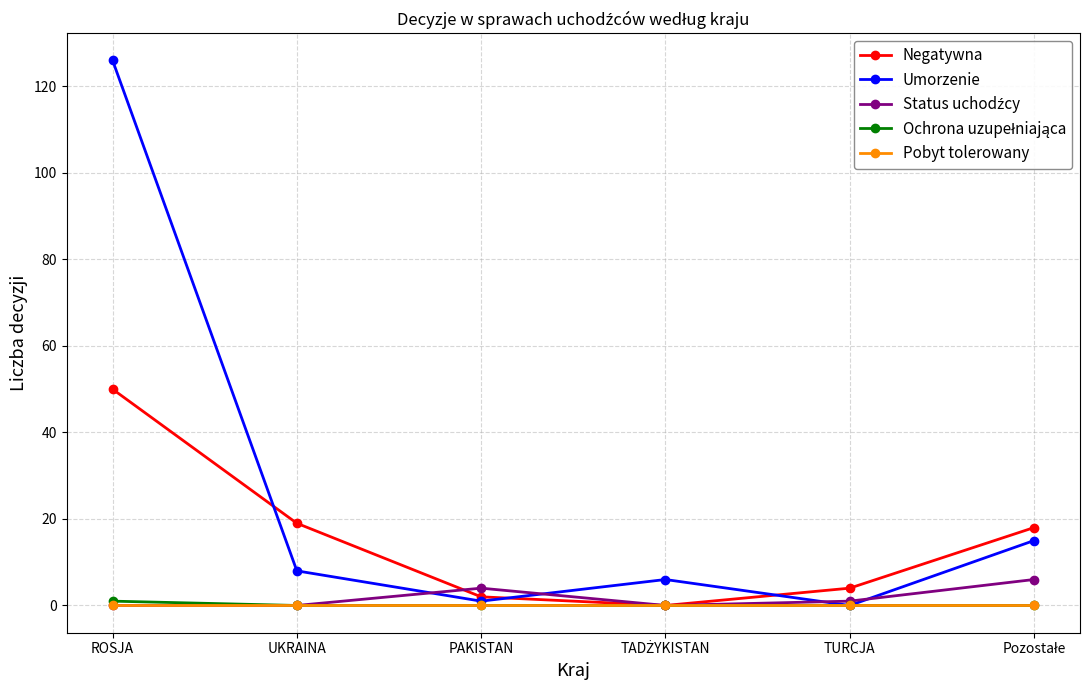

Is it true that Negatywna equals 50 at ROSJA?

True